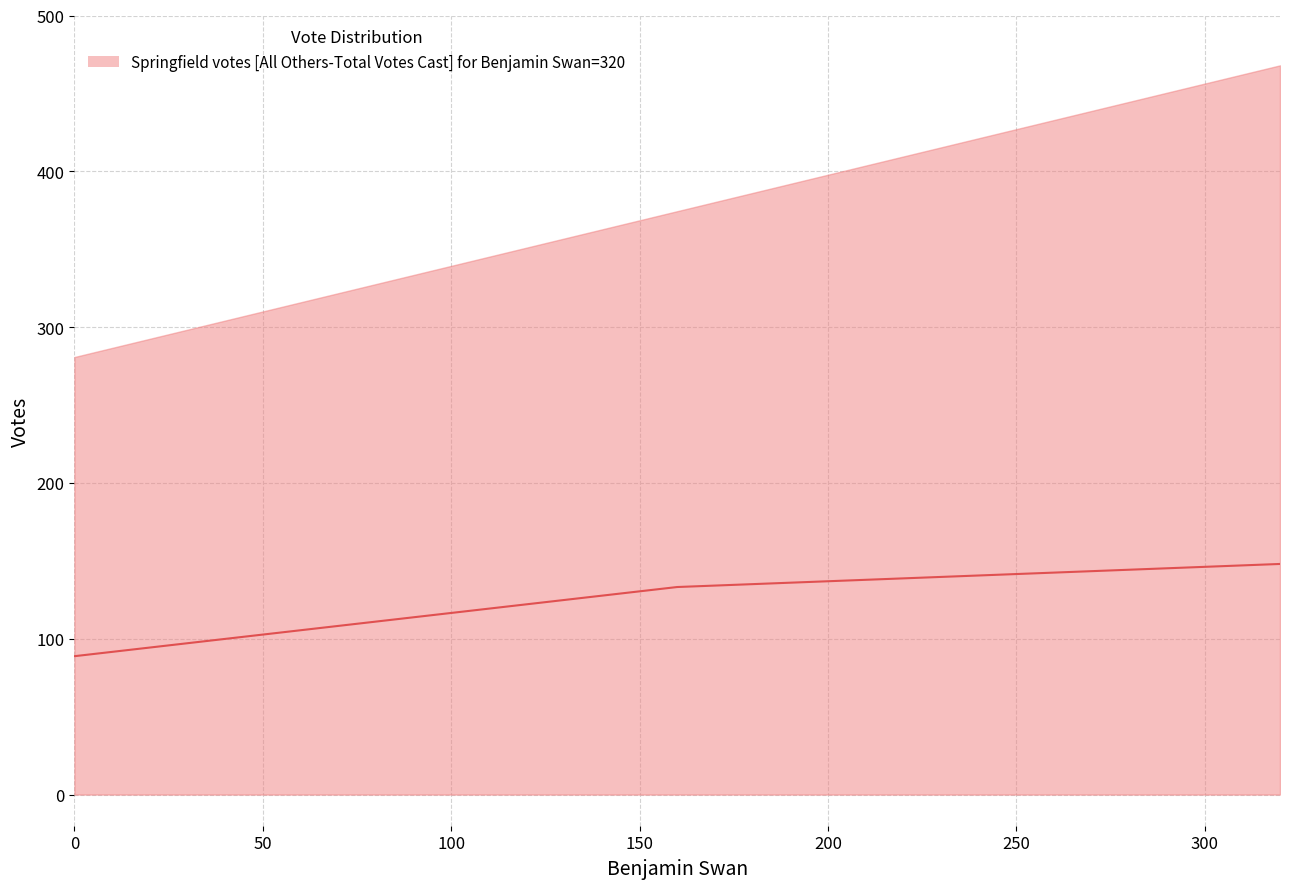

How many lines are shown in the chart?

1